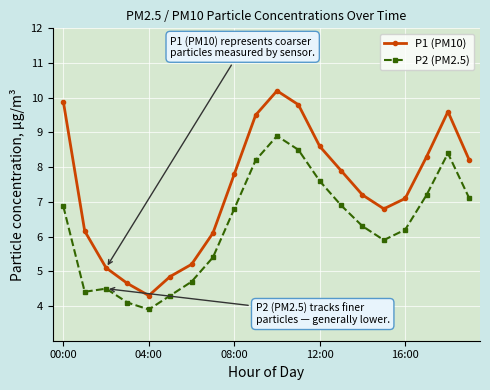

Which series has the largest range (max minus min)?

P1 (PM10)